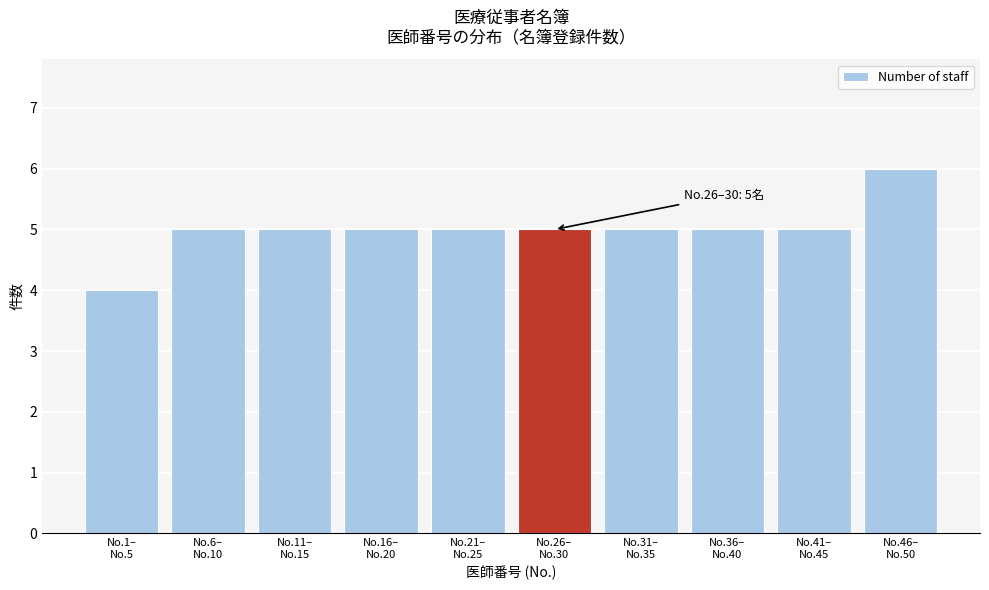

Reading right to left, what are all the values shown in this chart?

6	5	5	5	5	5	5	5	5	4